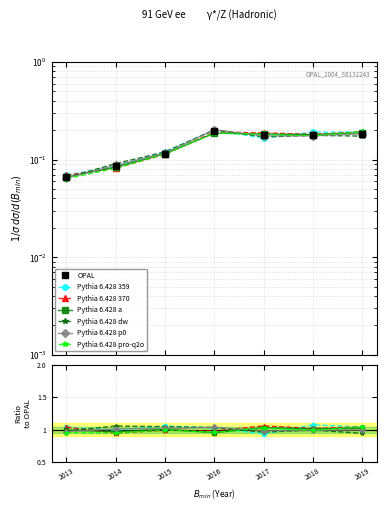

Reading left to right, extract all data points from this chart.

0.1	0.1	0.1	0.2	0.2	0.2	0.2